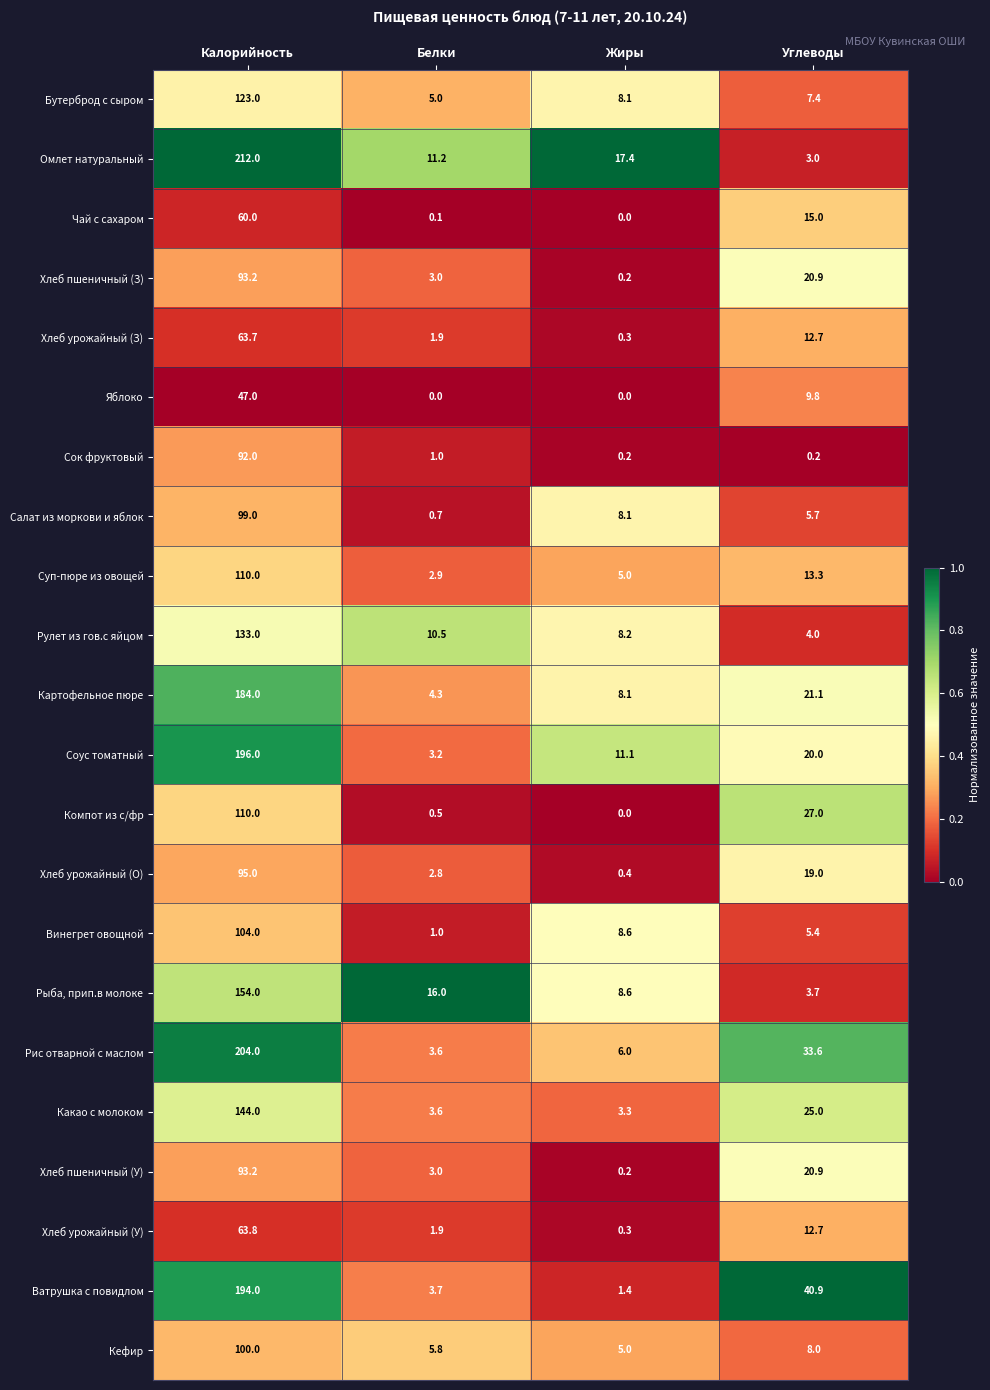

Rank the categories by Рис отварной с маслом value from lowest to highest.

Белки, Жиры, Углеводы, Калорийность